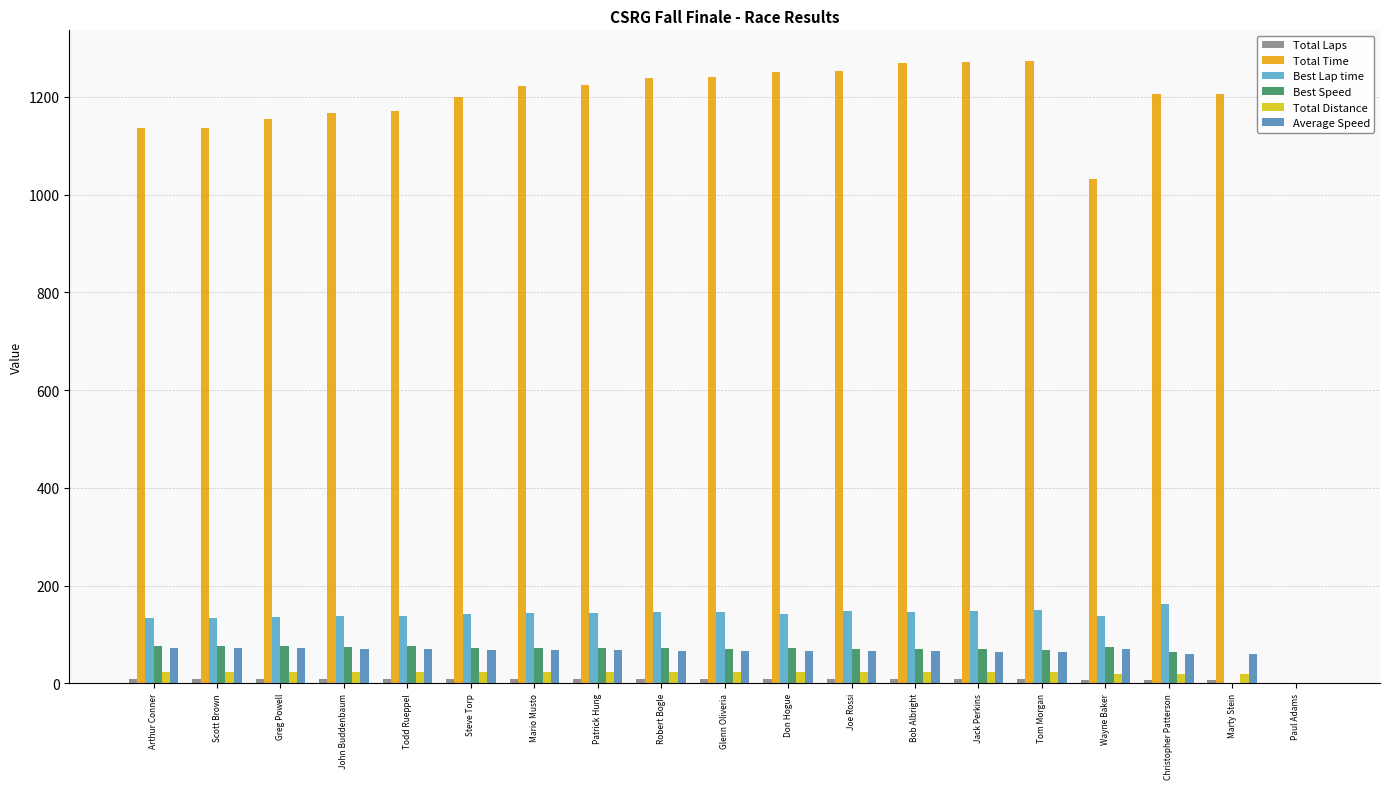

Between John Buddenbaum and Jack Perkins, which is larger?

John Buddenbaum